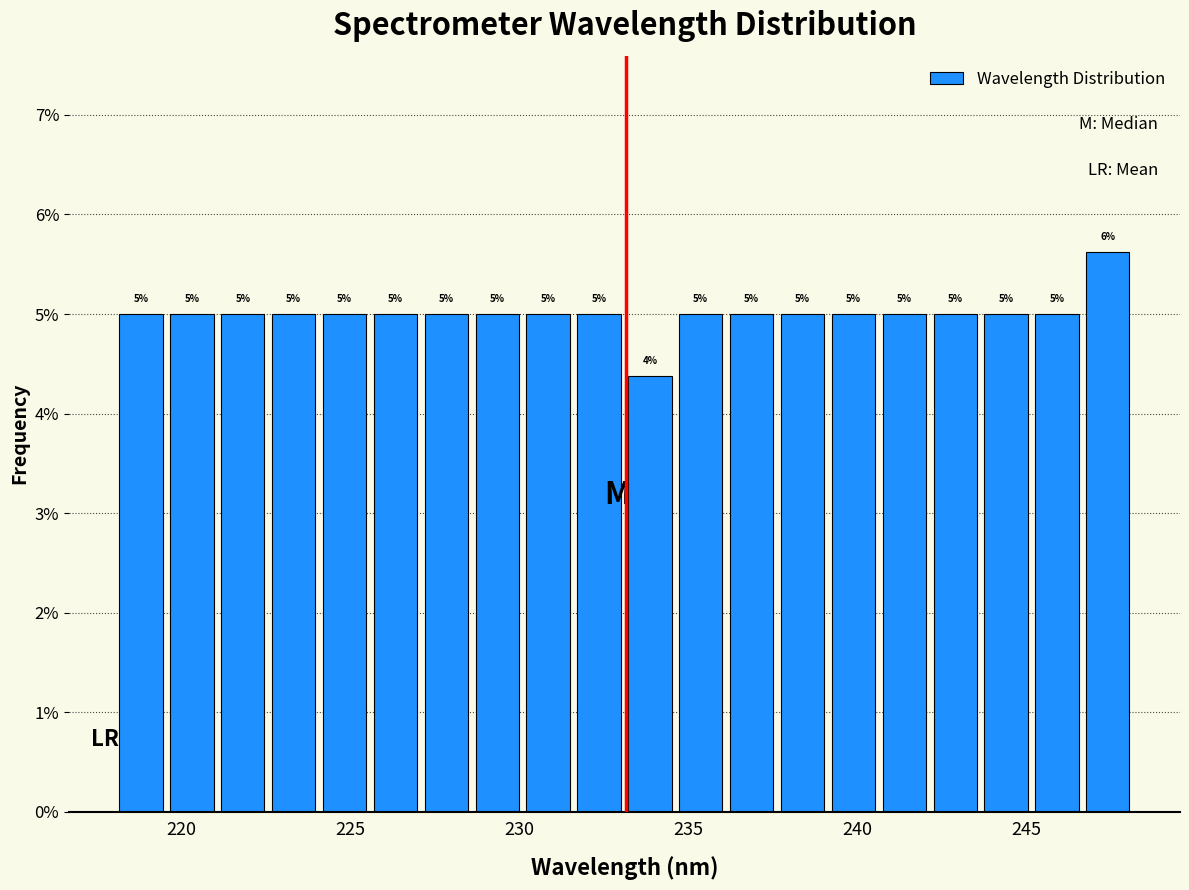

Read against the x-axis, roughly where is the centre of the tallest bar?

247.5